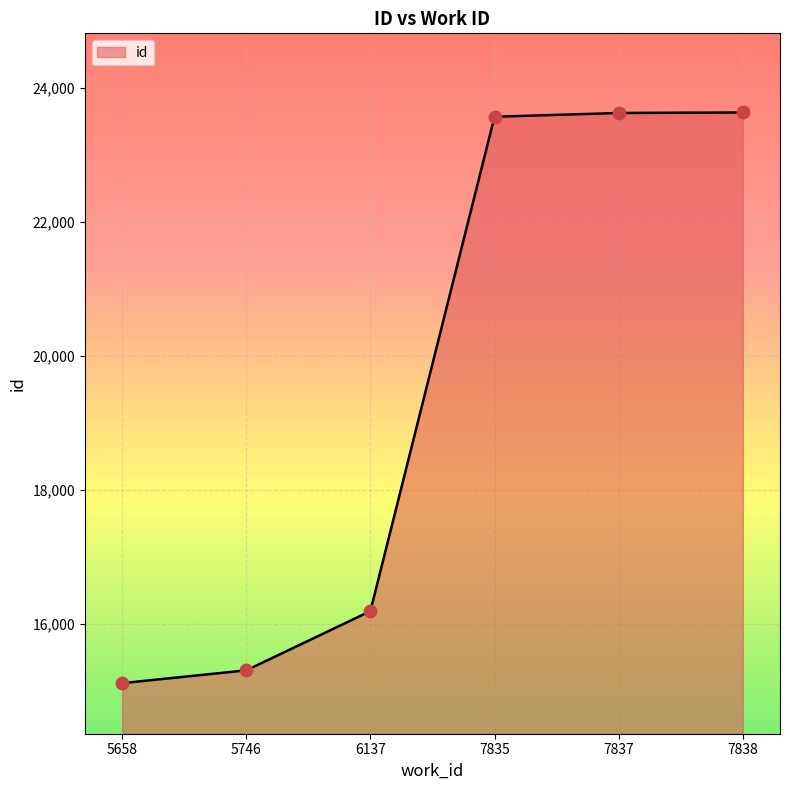

Approximately how many times larger is the value at 7837 compared to 5658?

1.6